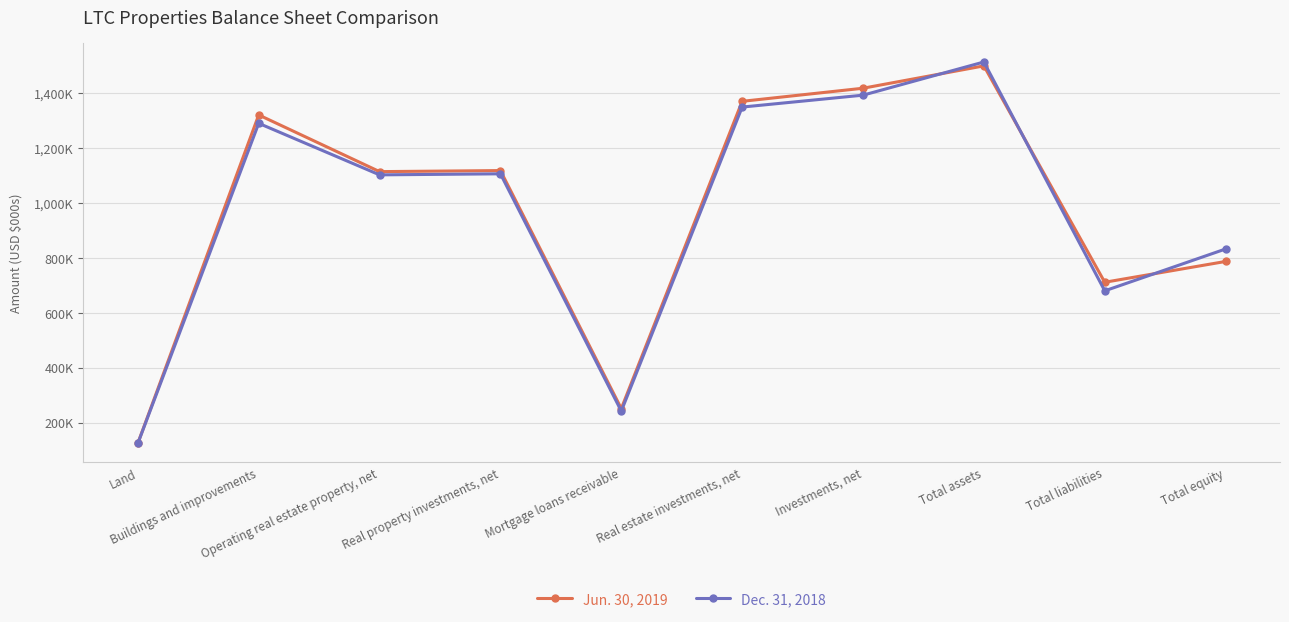

At which category is the sum across all series the highest?

Total assets